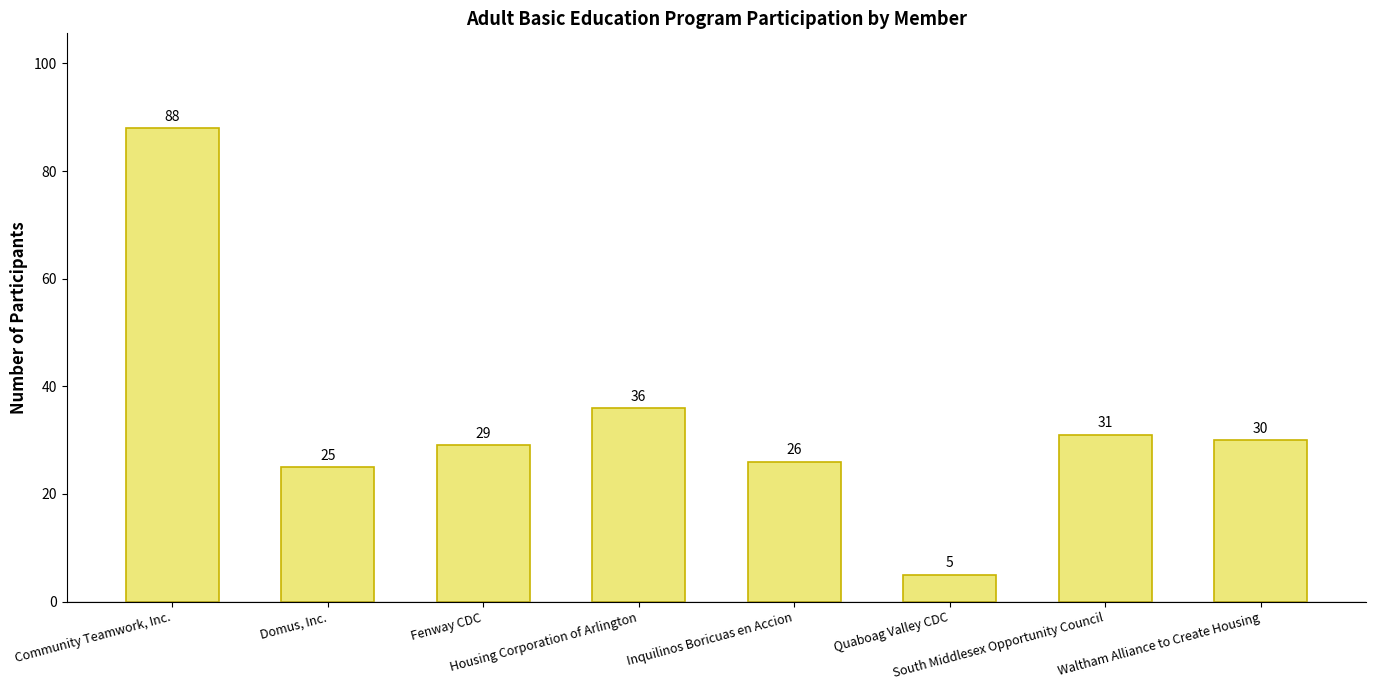

How many distinct data groups are displayed?

1